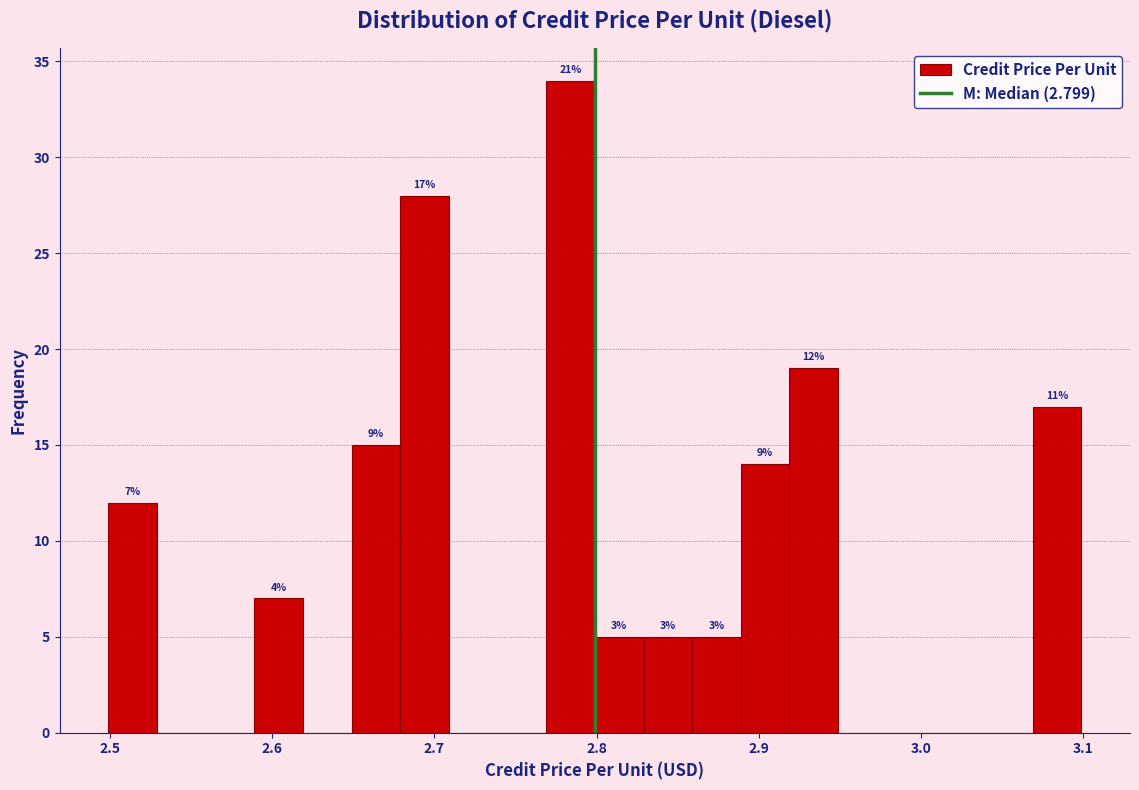

Around what value on the x-axis is the tallest bar? Give the approximate position of its centre, as read against the axis.

2.78